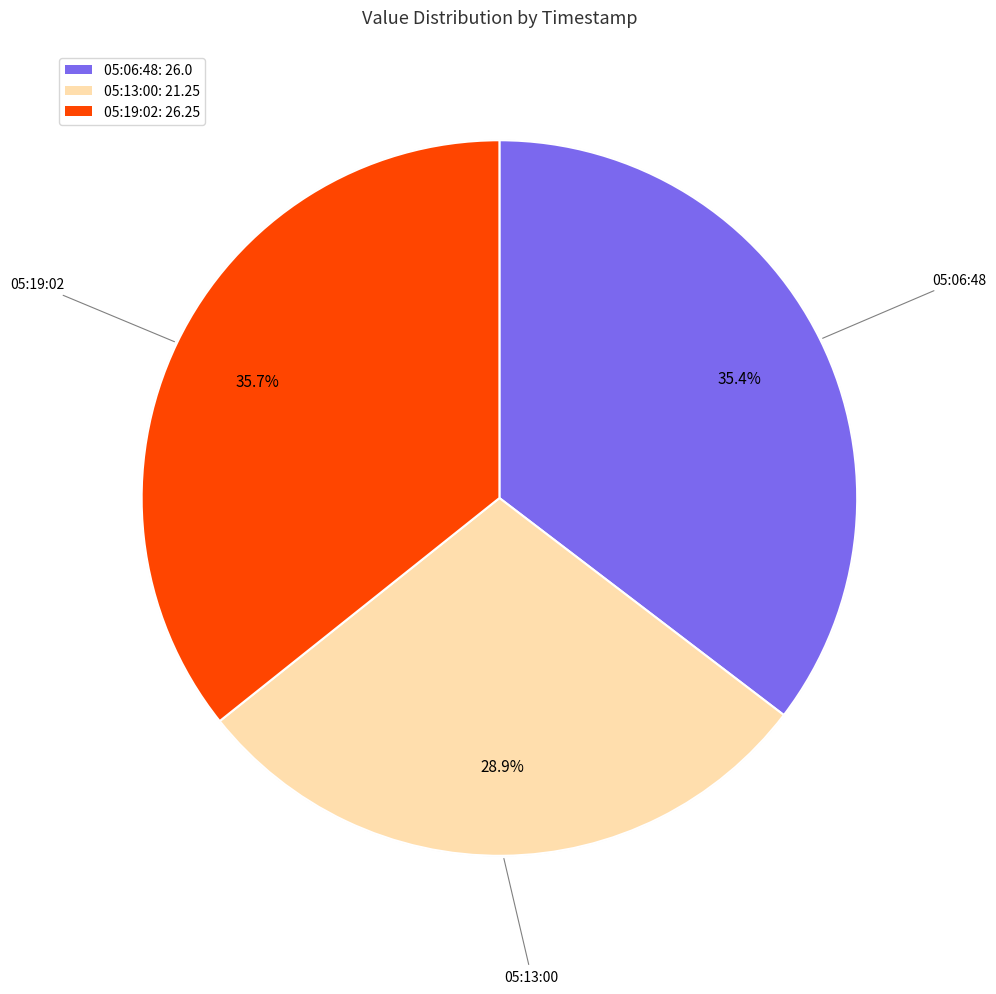

To the nearest percent, what portion does 2022-10-13T05:13:00.827Z represent?

29%